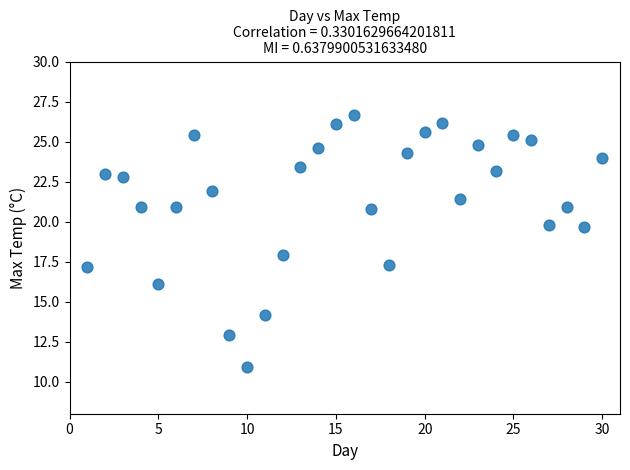

What is the range of X values (max minus min)?

29.0